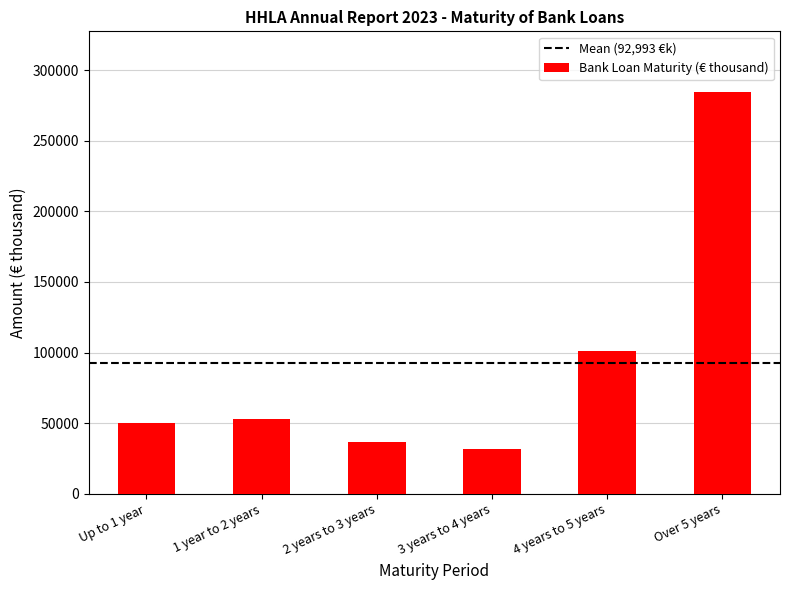

What is the label of the 2nd bar from the left?

1 year to 2 years